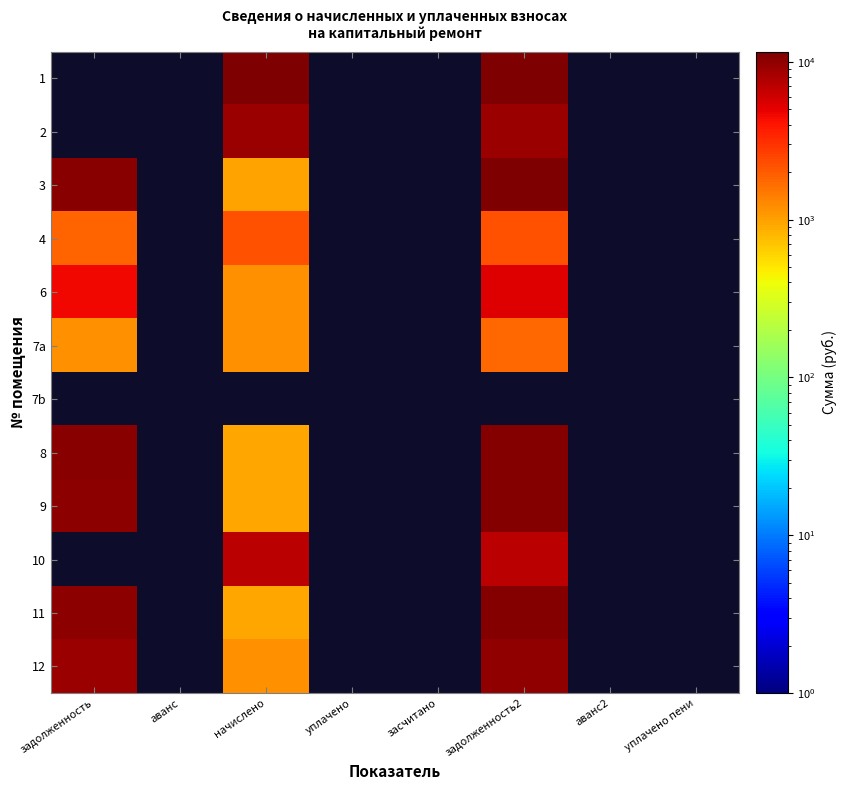

Rank the series at засчитано from highest to lowest value.

1, 2, 3, 4, 6, 7a, 7b, 8, 9, 10, 11, 12